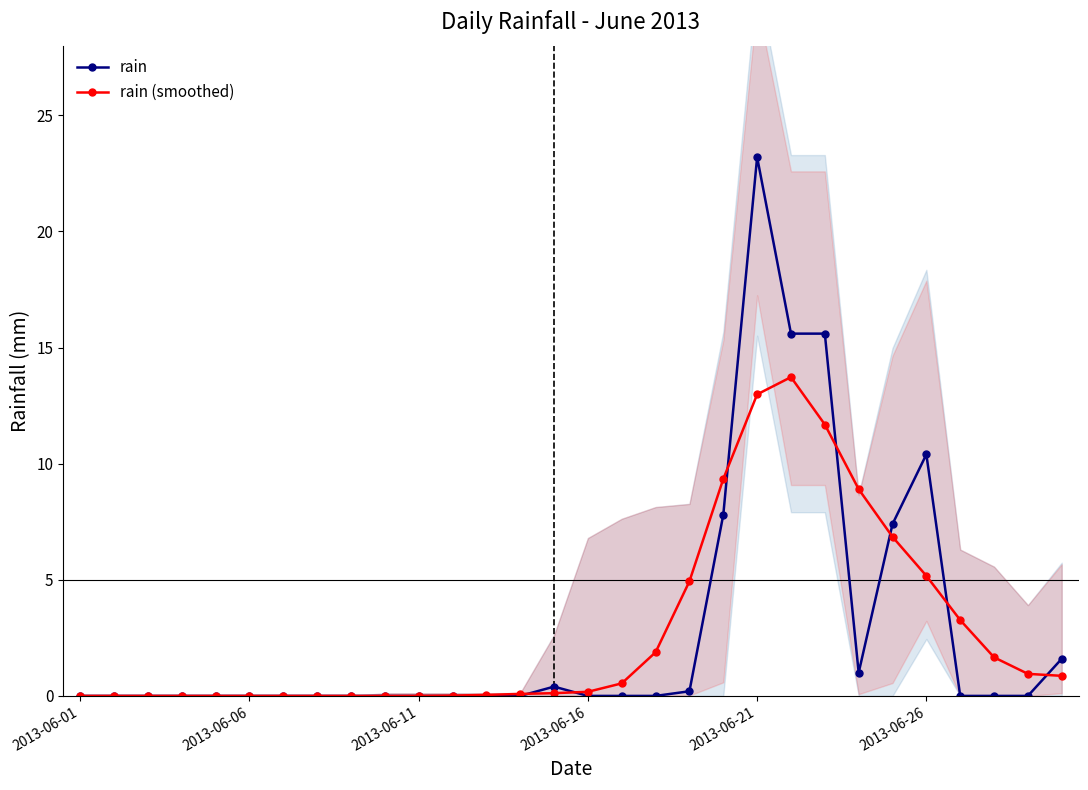

What is the difference between the second highest and minimum values in the rain (smoothed) series?

13.0